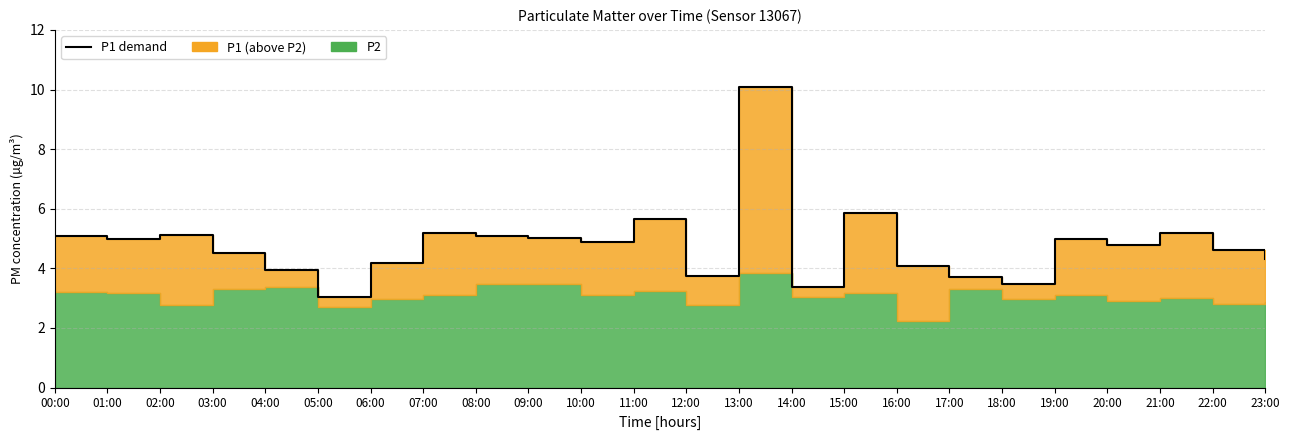

What is the change in value from 02:00 to 17:00?

-1.4